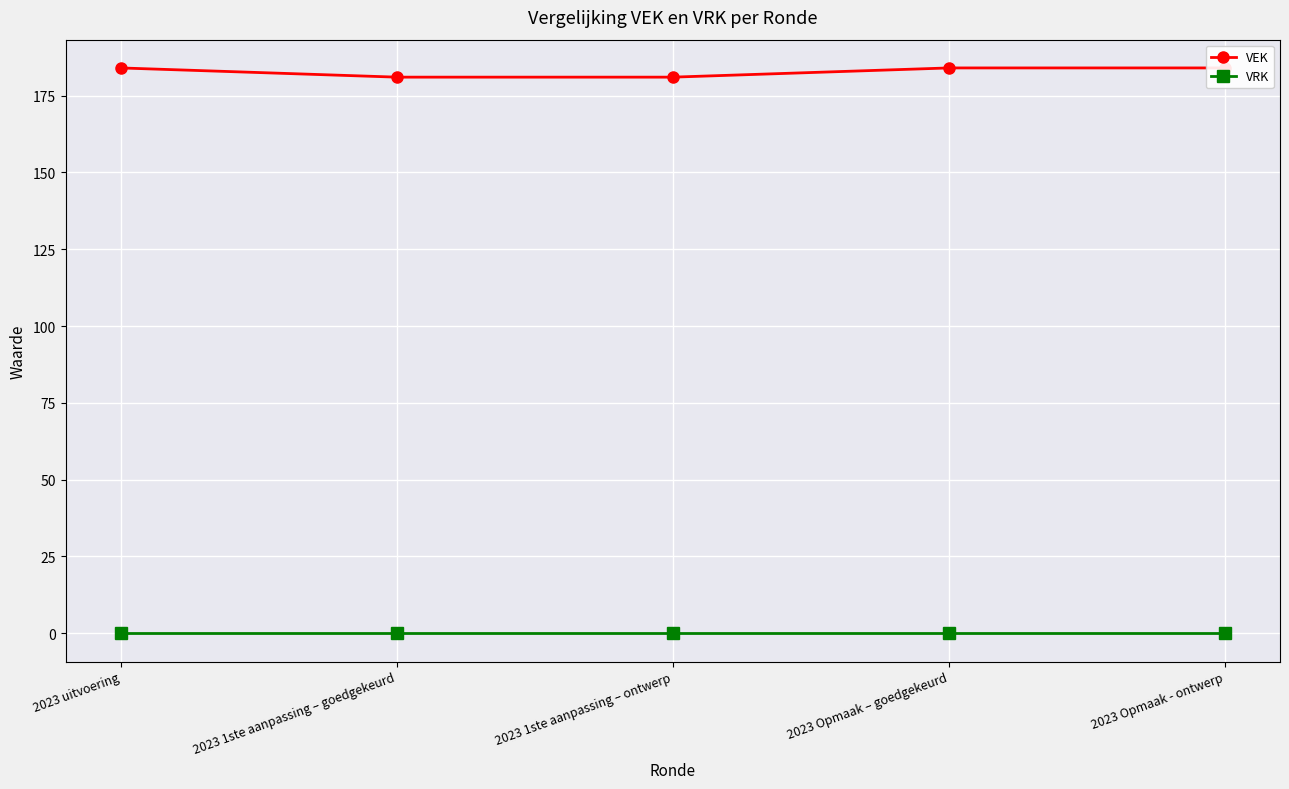

How many lines are shown in the chart?

2